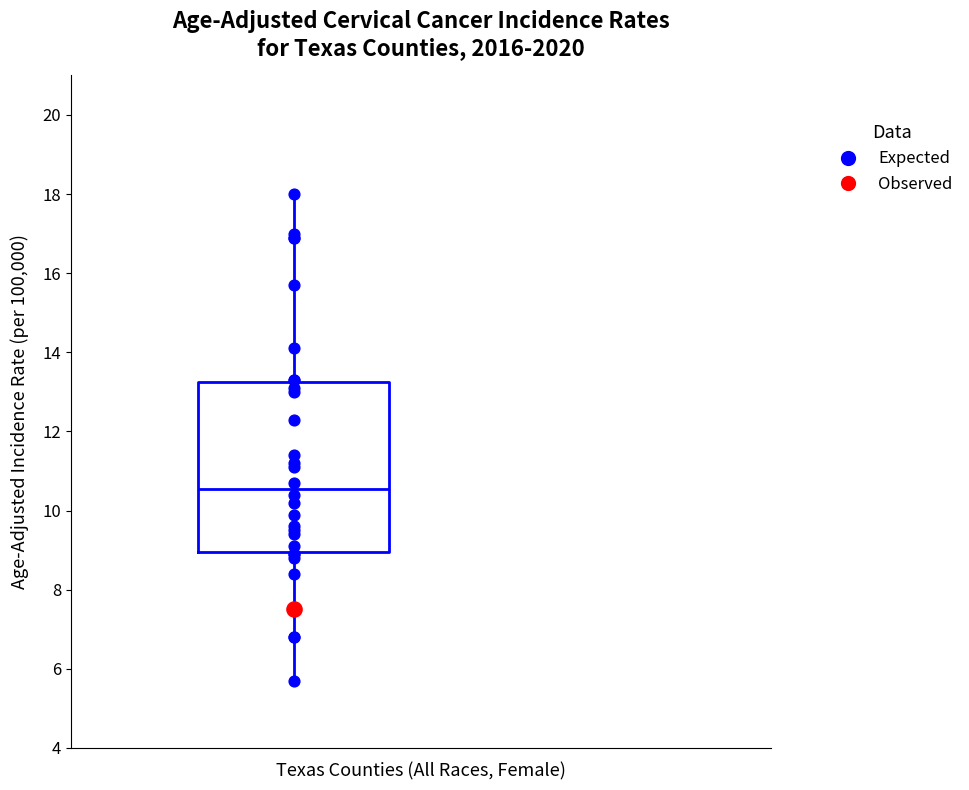

Transcribe this box plot: give where the median line is, the range the box spans, and where the two whiskers end, as read against the y-axis. The values are not printed on the chart, so give them approximately, as read against the axis.

median 10.6, box 9.0 to 13.2, whiskers 5.8 to 18.0